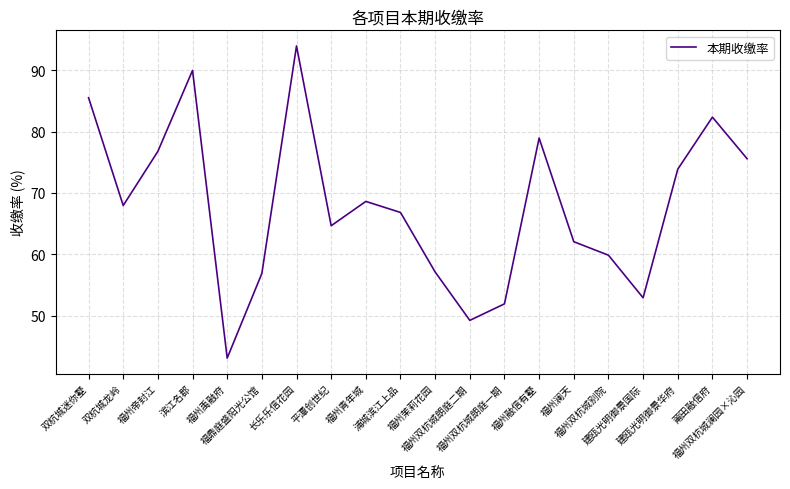

How many distinct data groups are displayed?

1